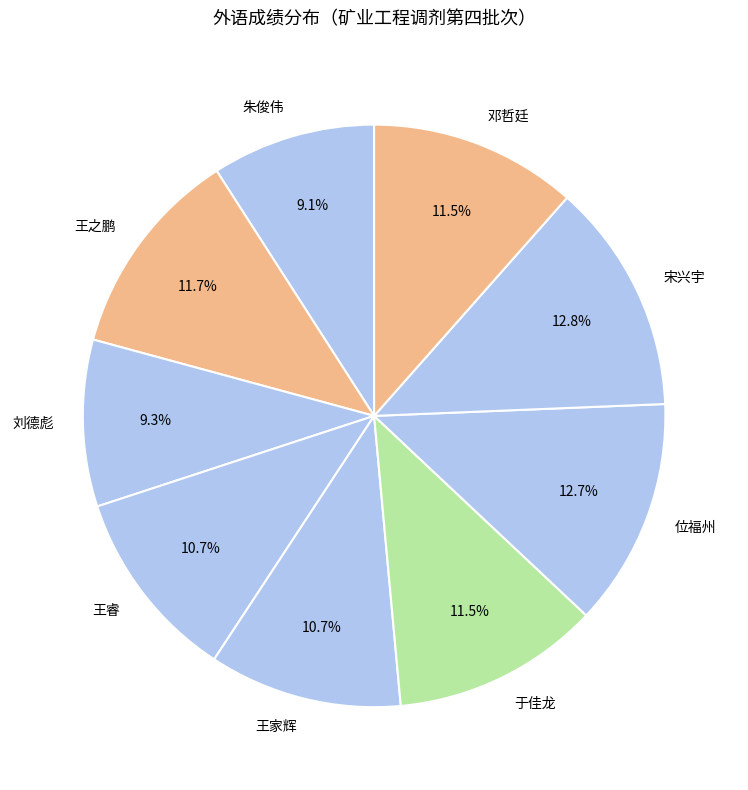

Count the number of slices in the pie.

9